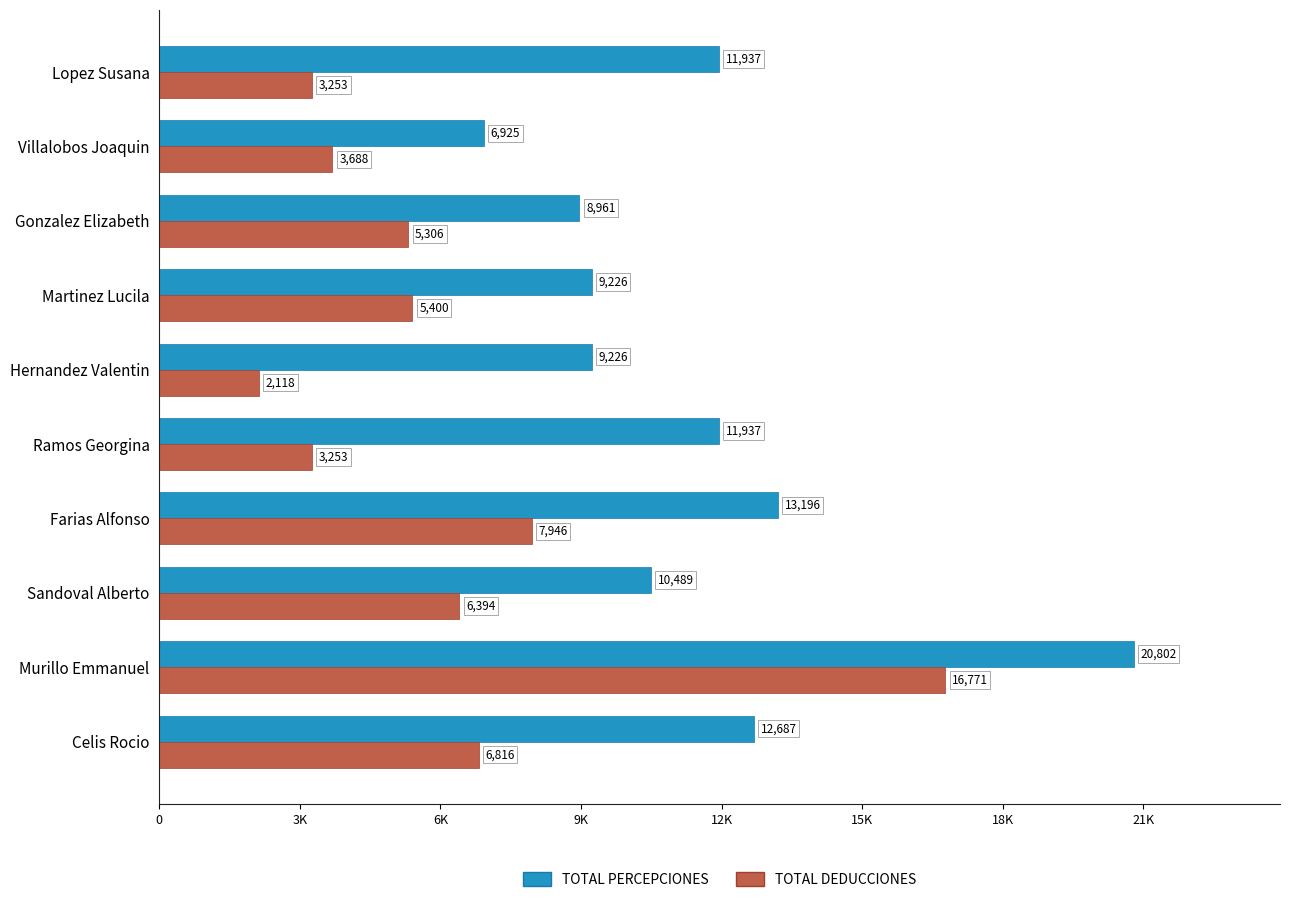

What is the maximum value for TOTAL DEDUCCIONES?

16771.3